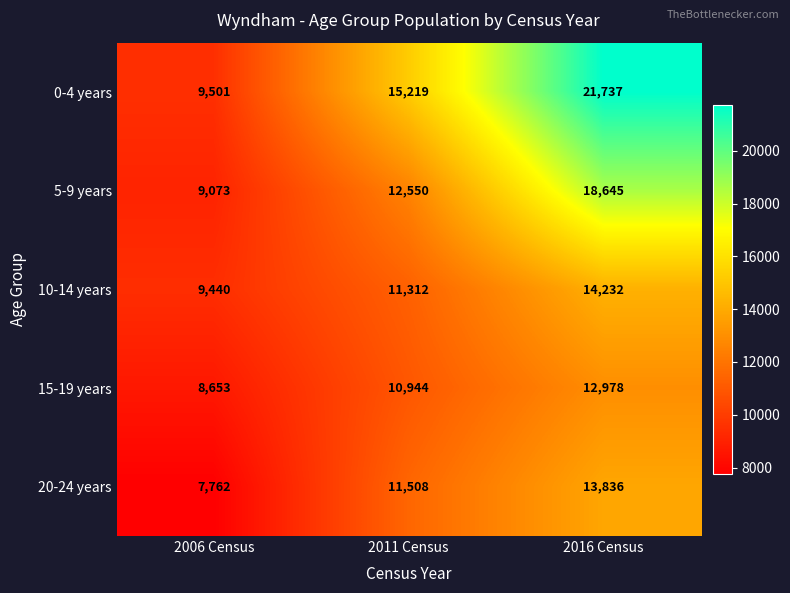

What is the difference between the highest and lowest values at 2016 Census?

8759